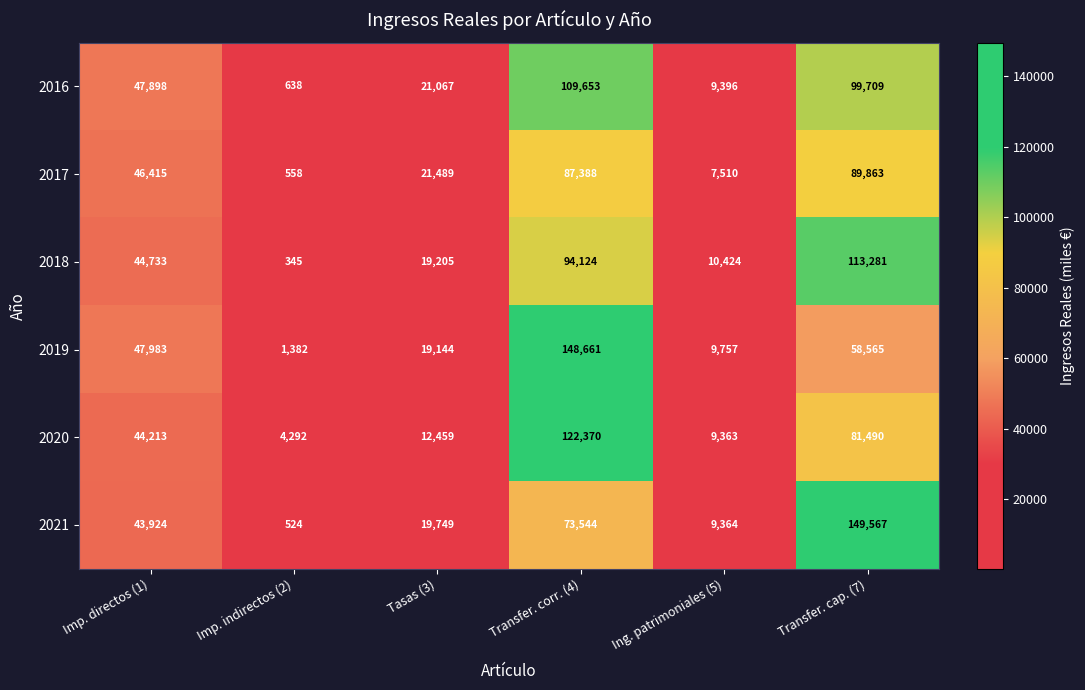

At which category is the sum across all series the highest?

Transfer. corr. (4)